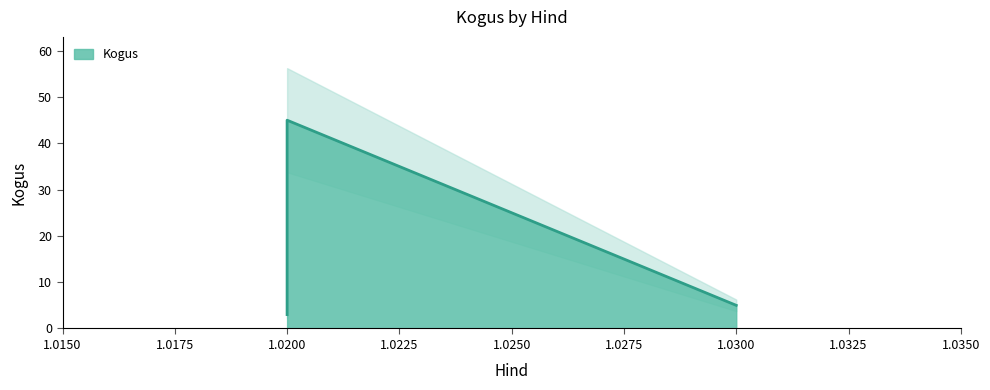

What is the difference between the second highest and minimum values?

2